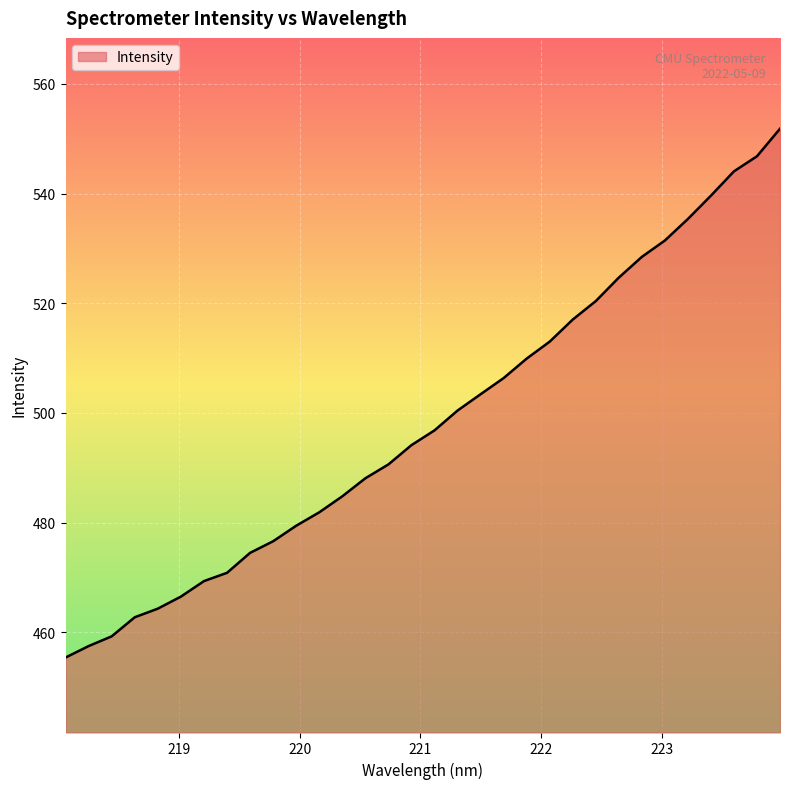

What is the smallest value displayed?

455.4